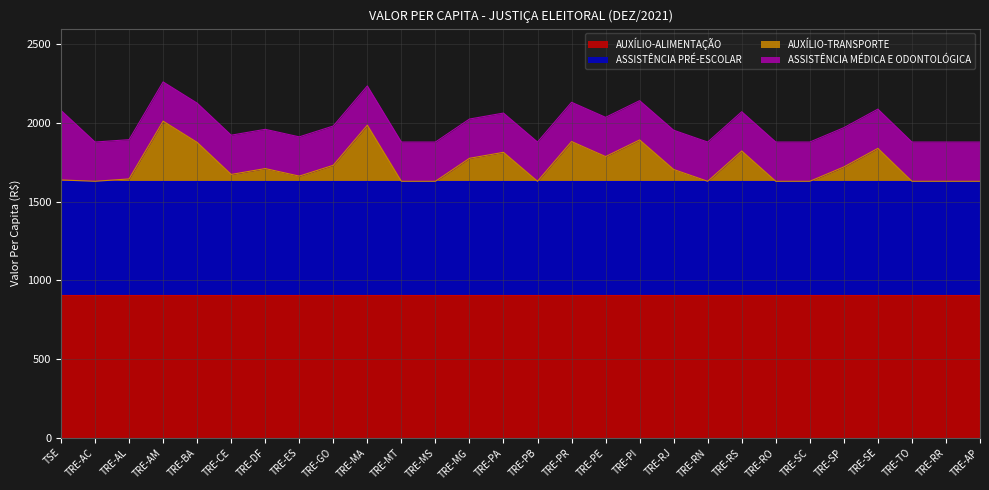

Rank the categories by AUXÍLIO-ALIMENTAÇÃO value from lowest to highest.

TSE, TRE-AC, TRE-AL, TRE-AM, TRE-BA, TRE-CE, TRE-DF, TRE-ES, TRE-GO, TRE-MA, TRE-MT, TRE-MS, TRE-MG, TRE-PA, TRE-PB, TRE-PR, TRE-PE, TRE-PI, TRE-RJ, TRE-RN, TRE-RS, TRE-RO, TRE-SC, TRE-SP, TRE-SE, TRE-TO, TRE-RR, TRE-AP